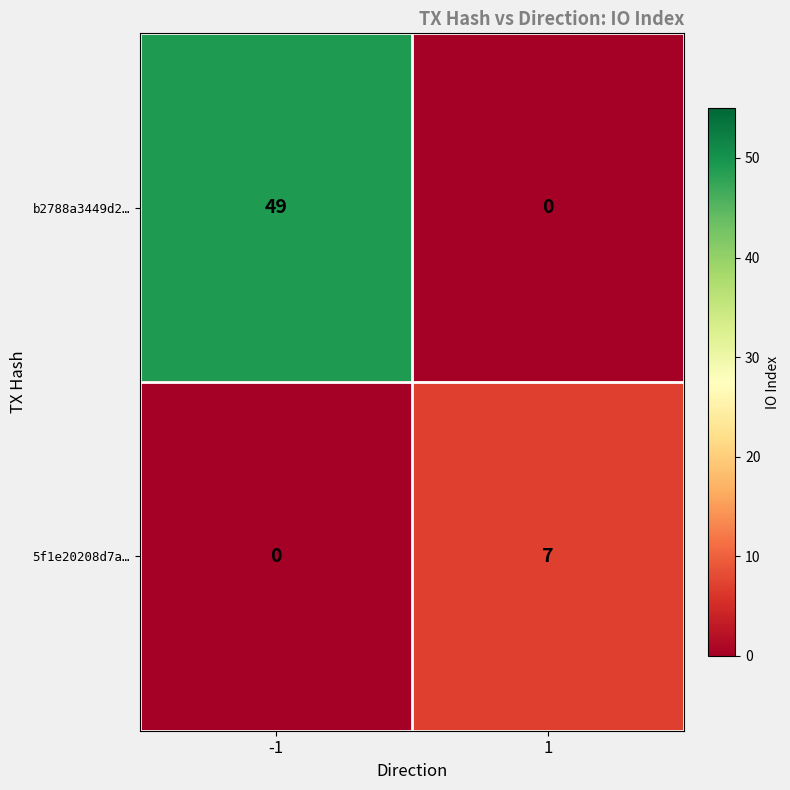

True or false: b2788a3449d2… has a value of 29 at -1.

False